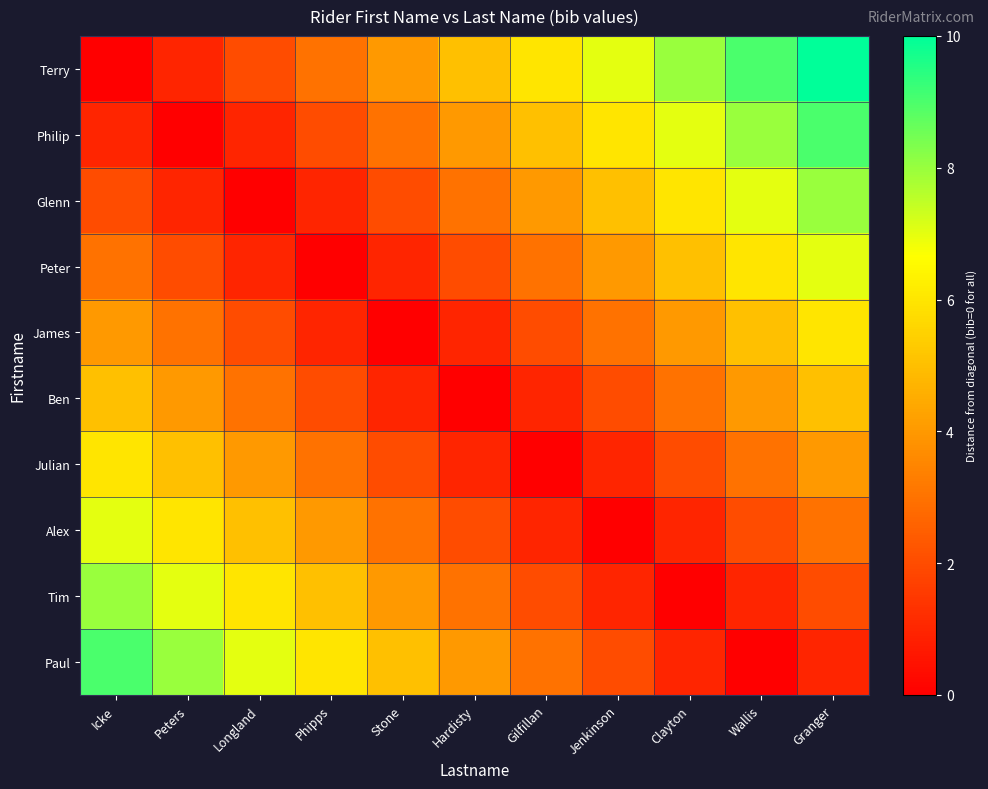

At how many categories does at least one series exceed 0?

11